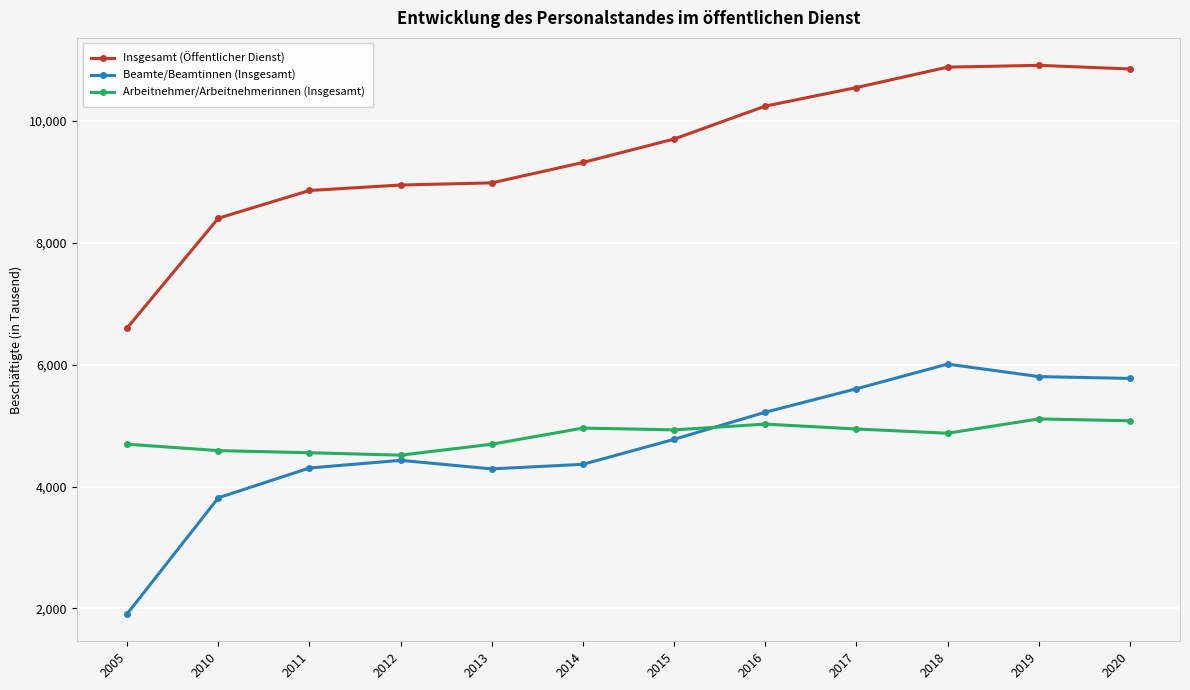

Is the value of Insgesamt (Öffentlicher Dienst) at 2005 greater than the value of Beamte/Beamtinnen (Insgesamt) at 2015?

Yes